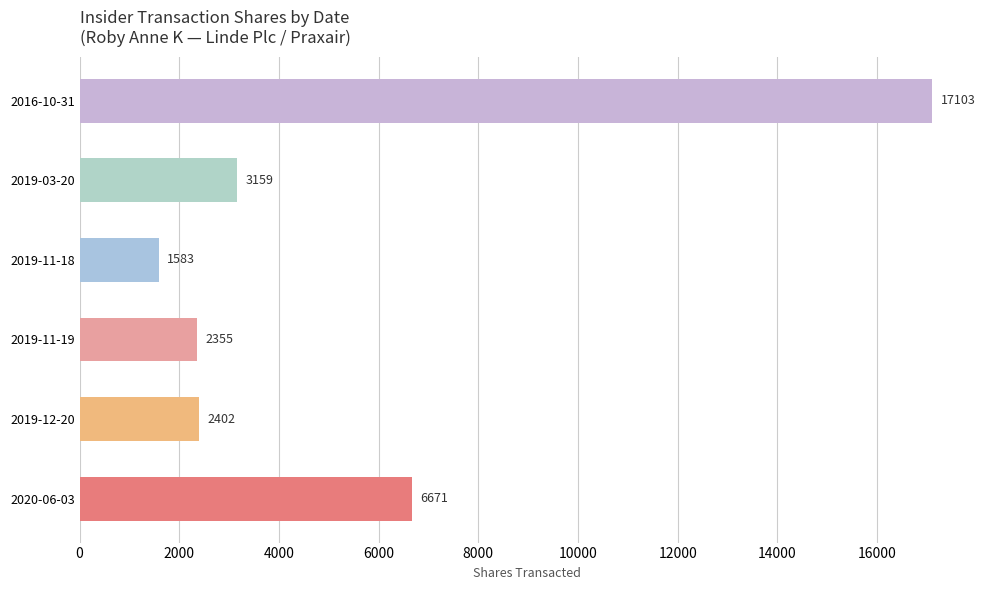

The value at 2019-11-19 is 2355. True or false?

True